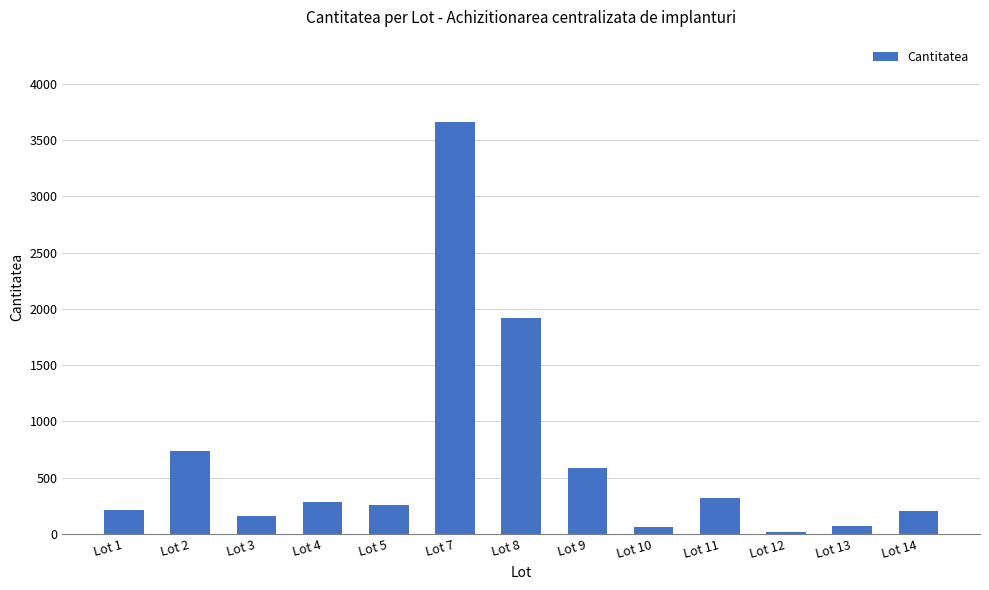

Which has a higher value, Lot 3 or Lot 5?

Lot 5